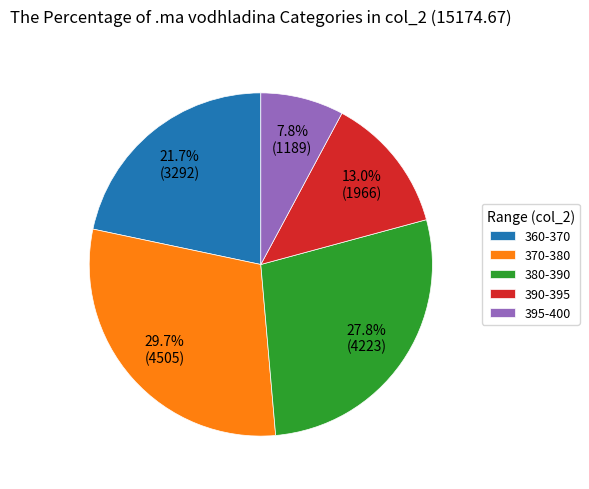

Which slice is the largest?

370-380